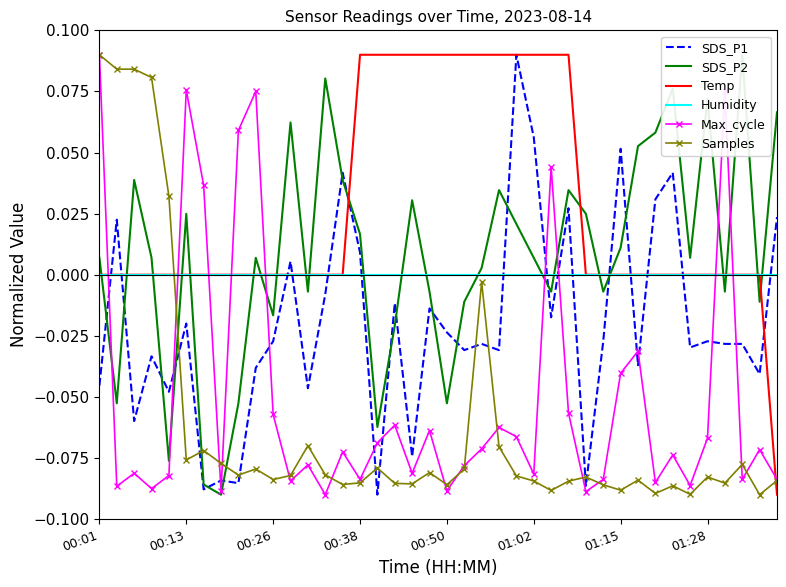

How many interior local peaks does the Samples series have?

11